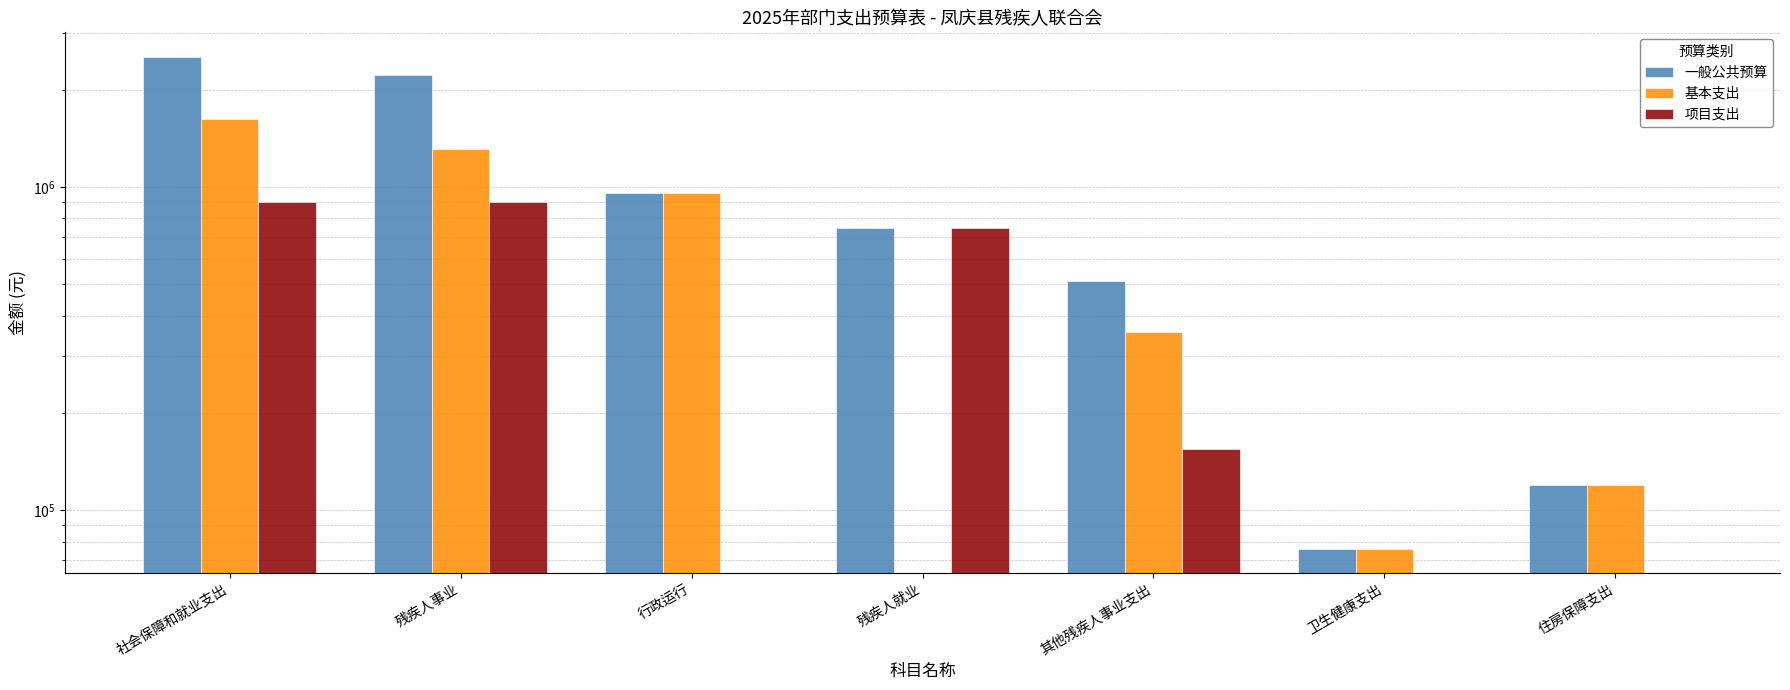

How many values in the 基本支出 series are below 355537?

3